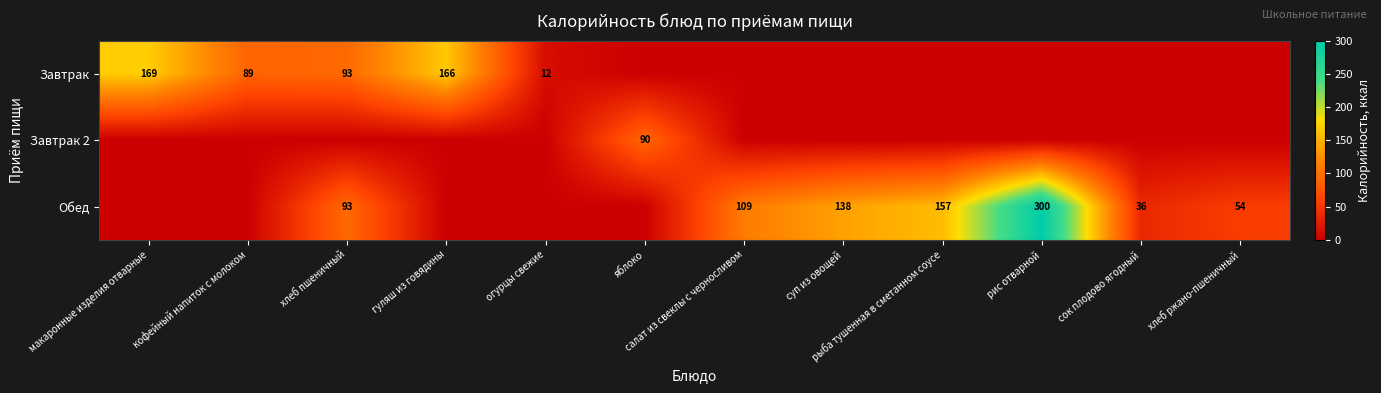

True or false: Завтрак has a value of 128 at хлеб пшеничный.

False